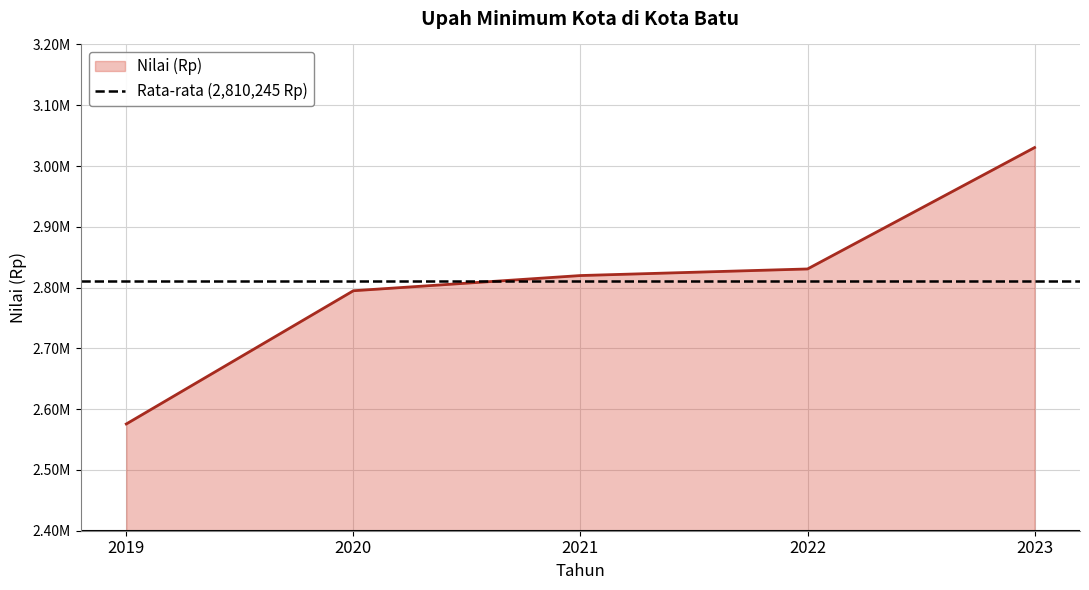

Between 2020 and 2019, which is larger?

2020